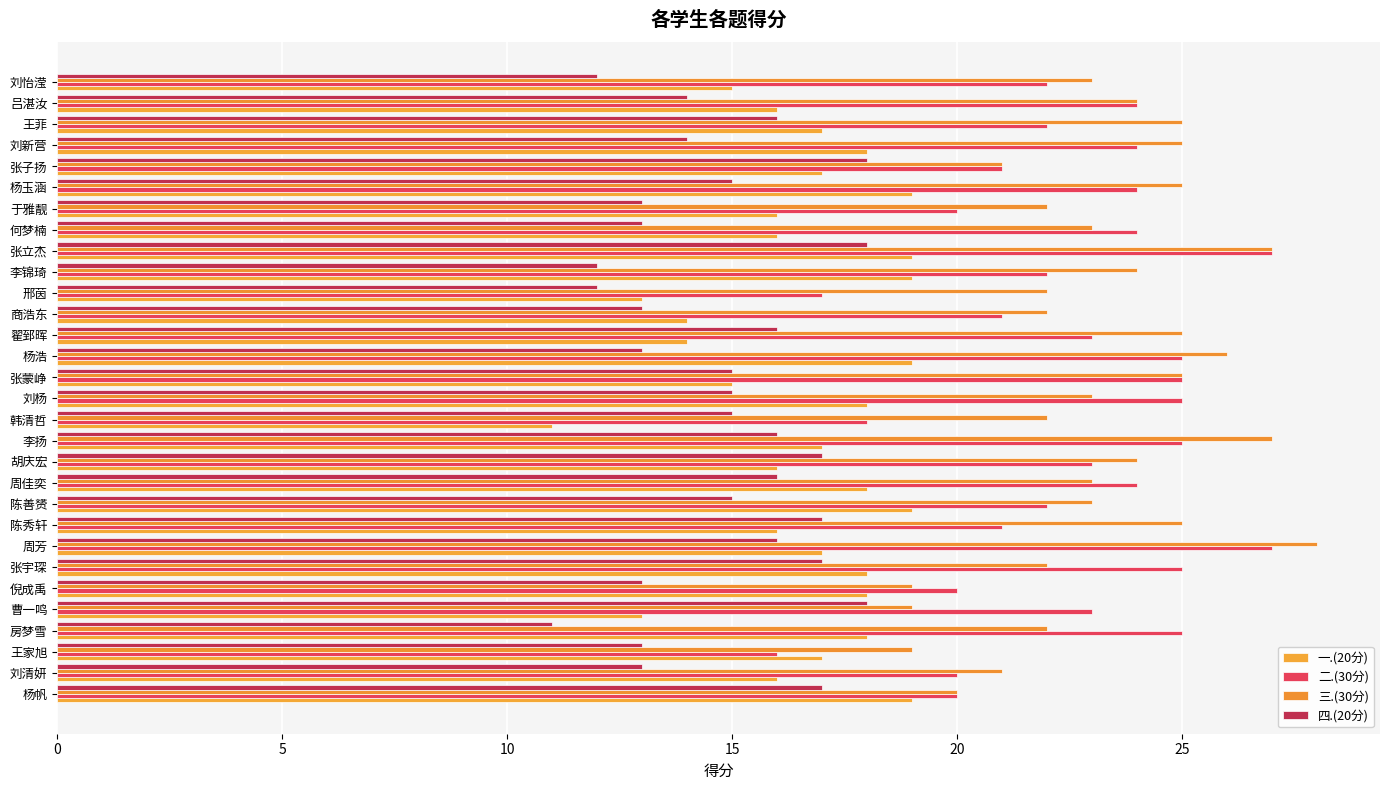

What is the minimum value shown in the chart?

11